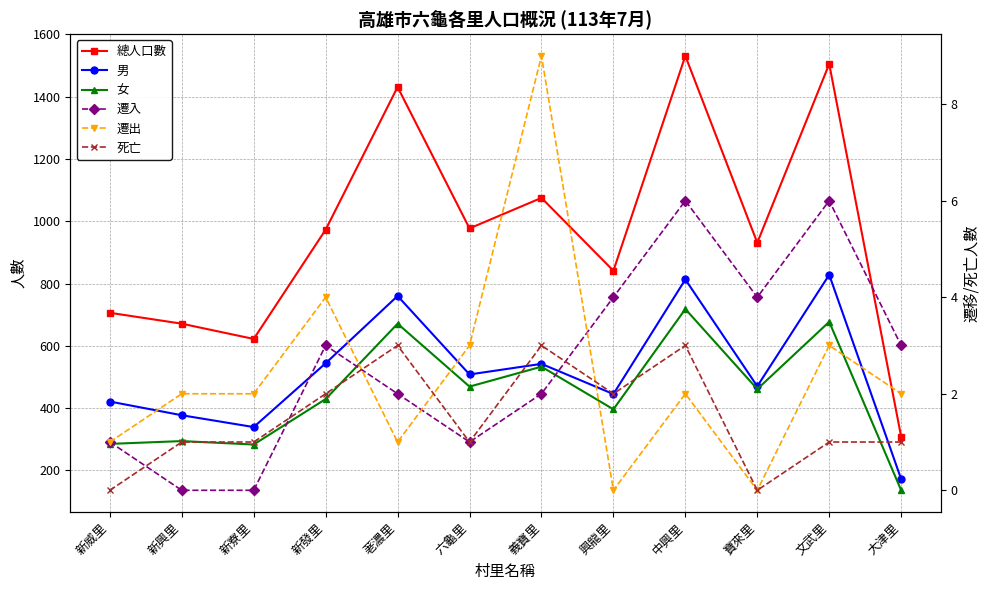

What is the value of the 遷入 point at the 6th from the left?

1